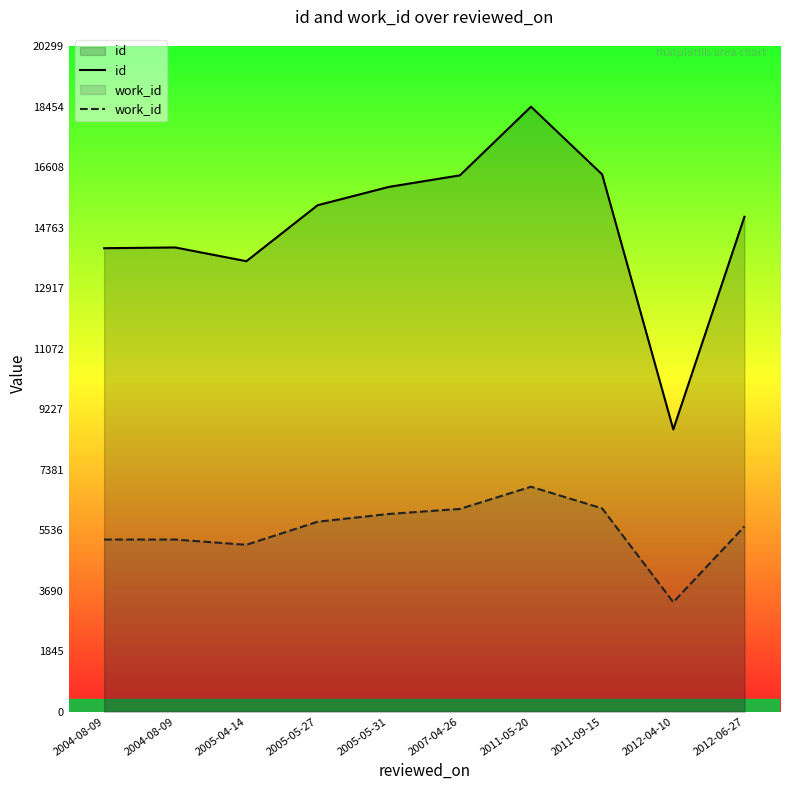

True or false: work_id and id cross at least once.

False